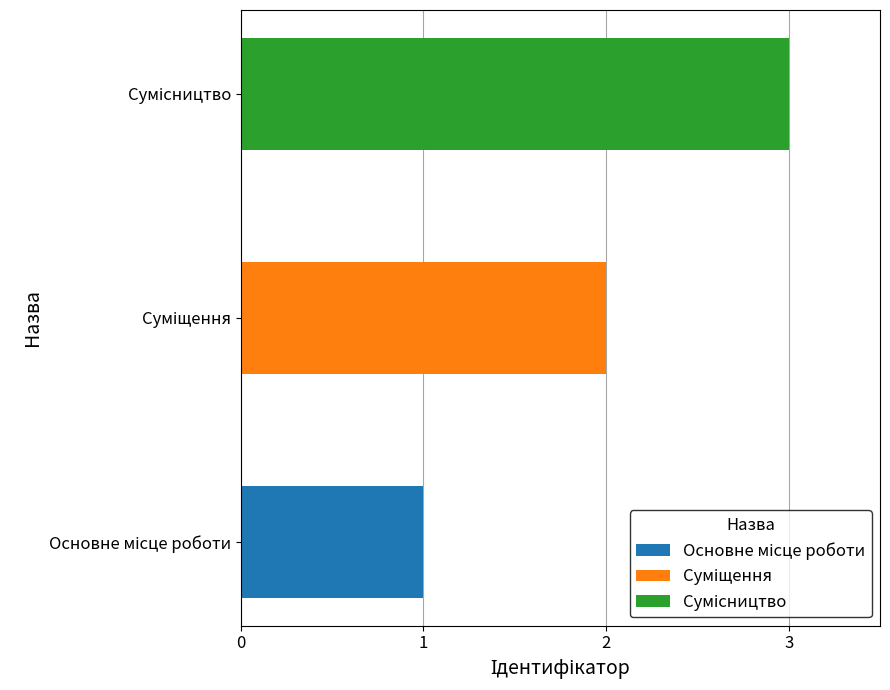

Reading right to left, transcribe all the data shown in this chart.

Сумісництво=3	Суміщення=2	Основне місце роботи=1